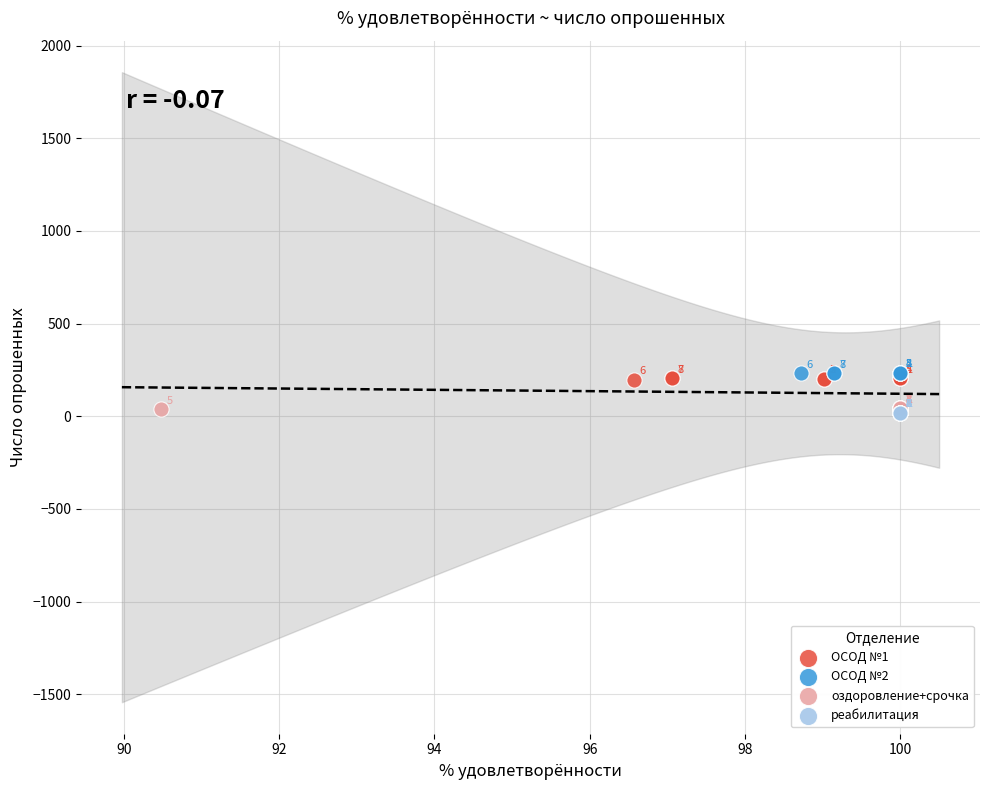

Which series contains the highest Y value?

ОСОД №2